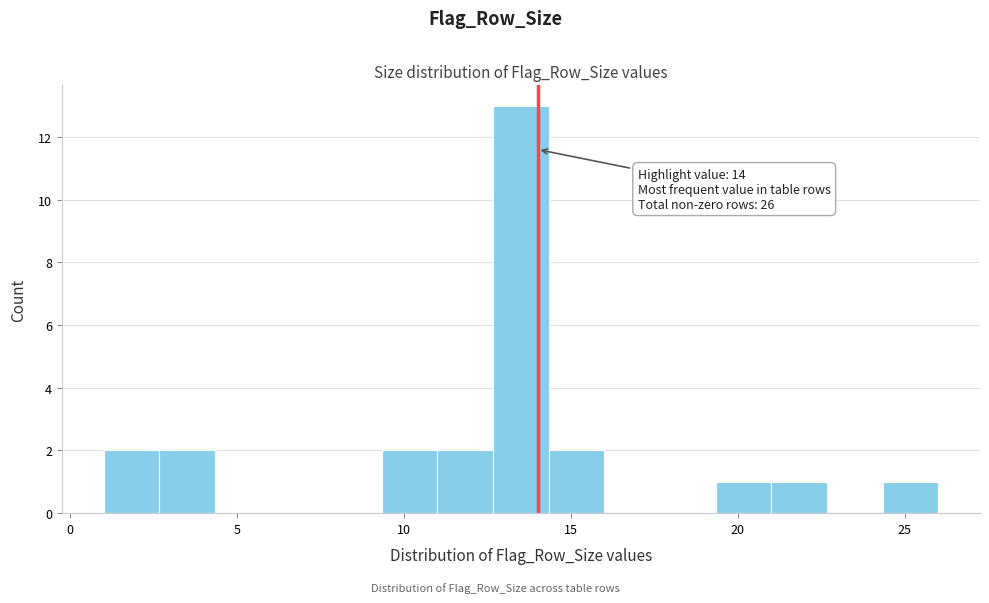

Around what value on the x-axis is the tallest bar? Give the approximate position of its centre, as read against the axis.

13.5